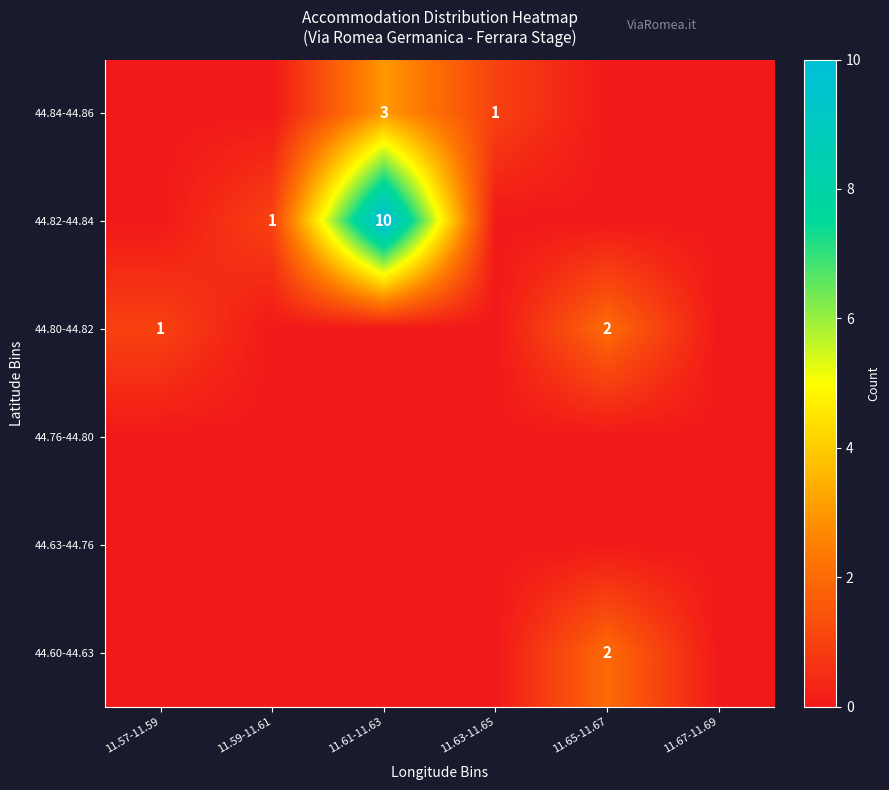

At which label does 44.82-44.84 reach its peak?

11.61-11.63